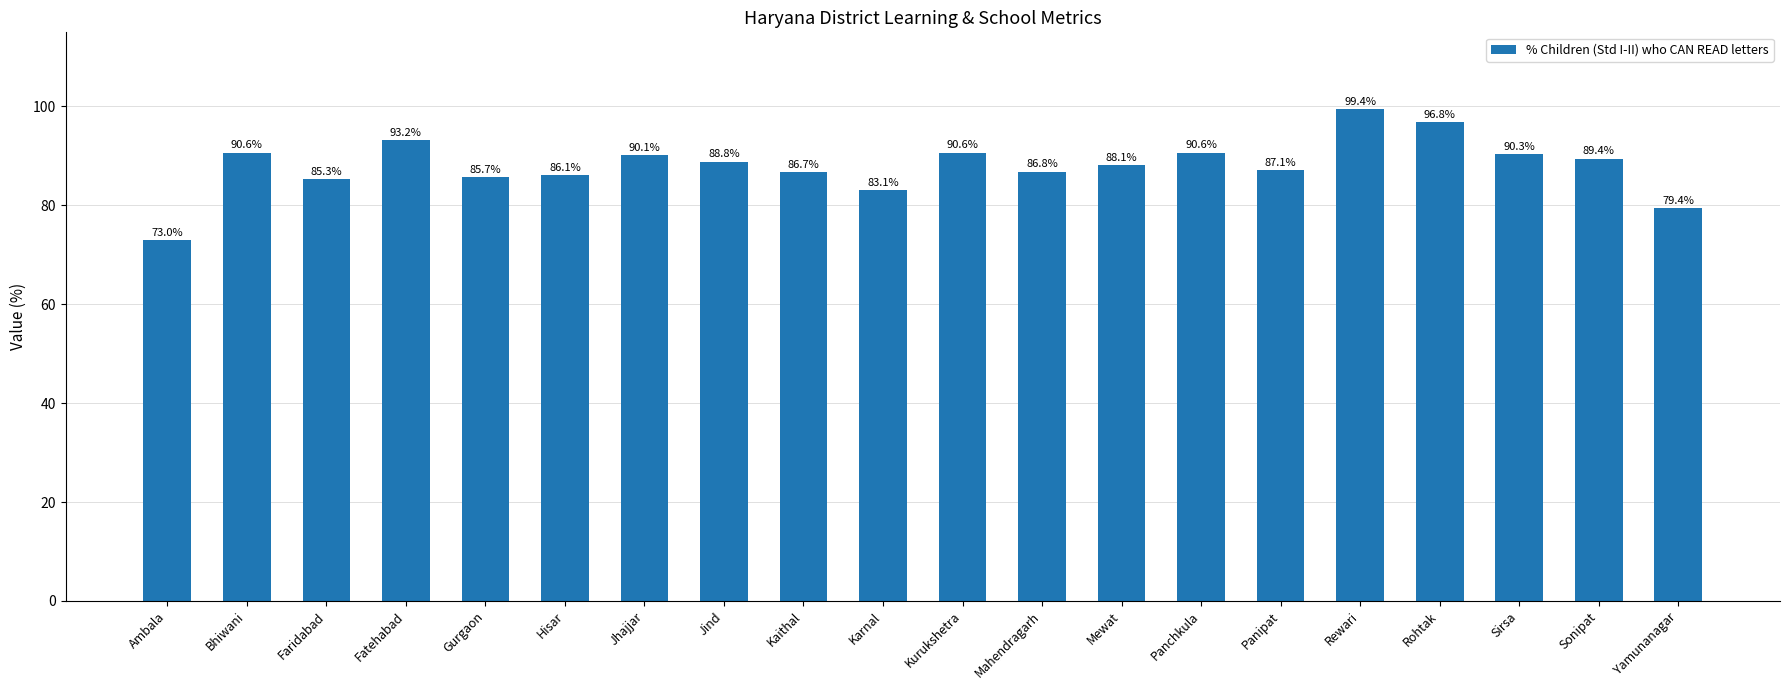

What is the smallest value displayed?

73.0